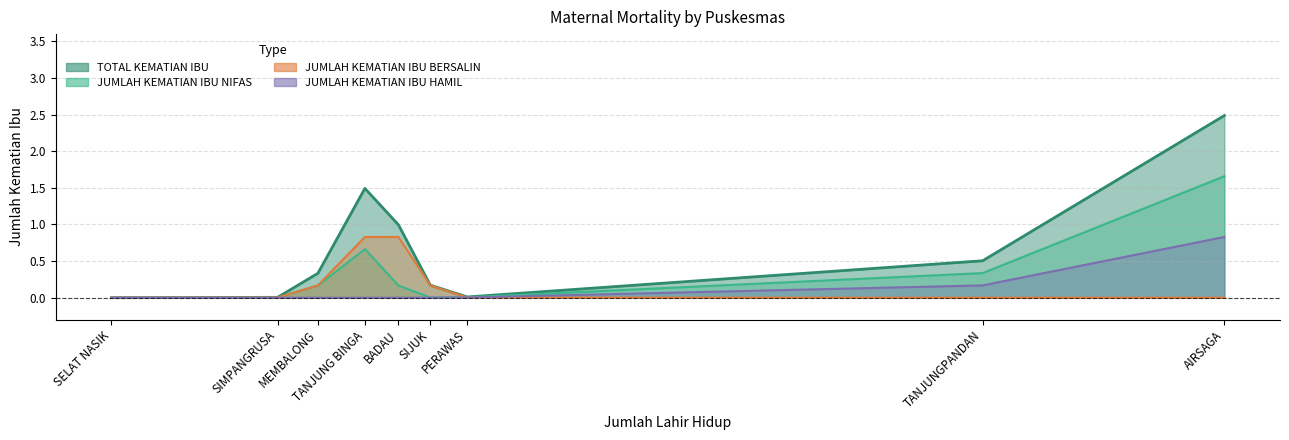

How many series are shown in this chart?

4